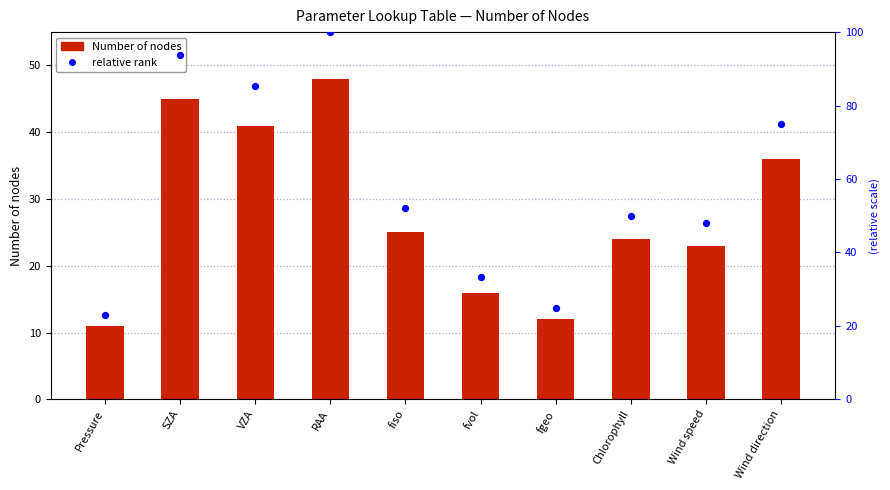

Which series has the largest total across all categories?

relative rank